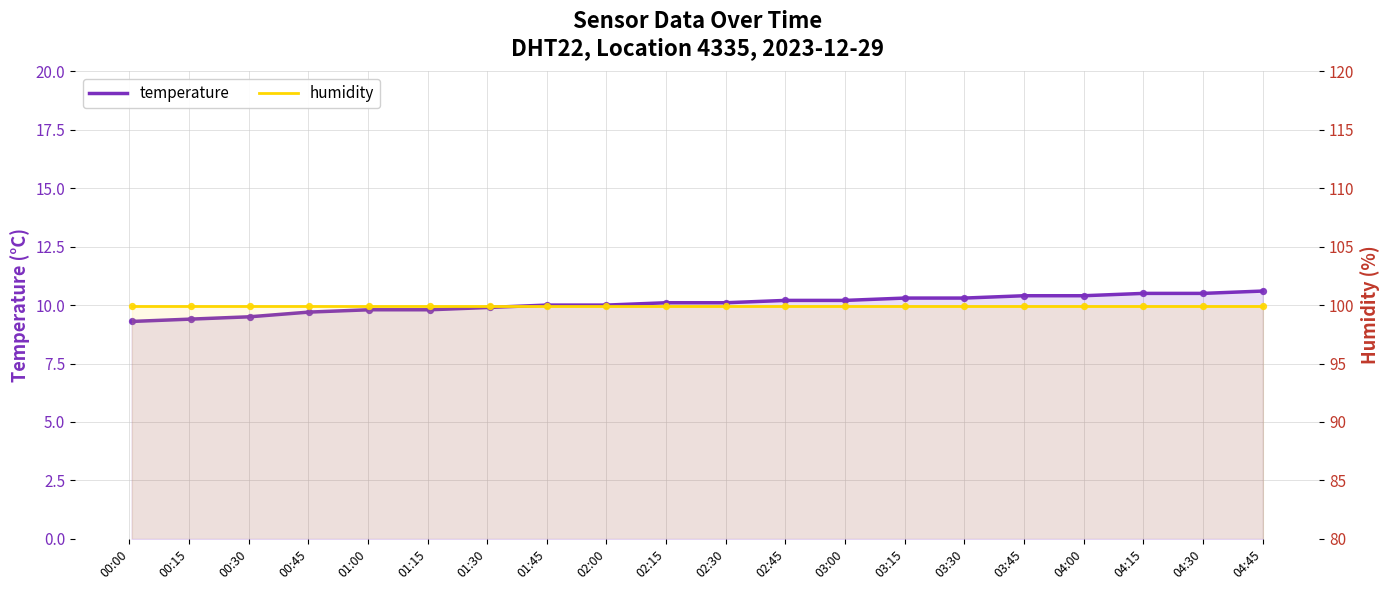

What are all the series names shown in the legend?

temperature, humidity